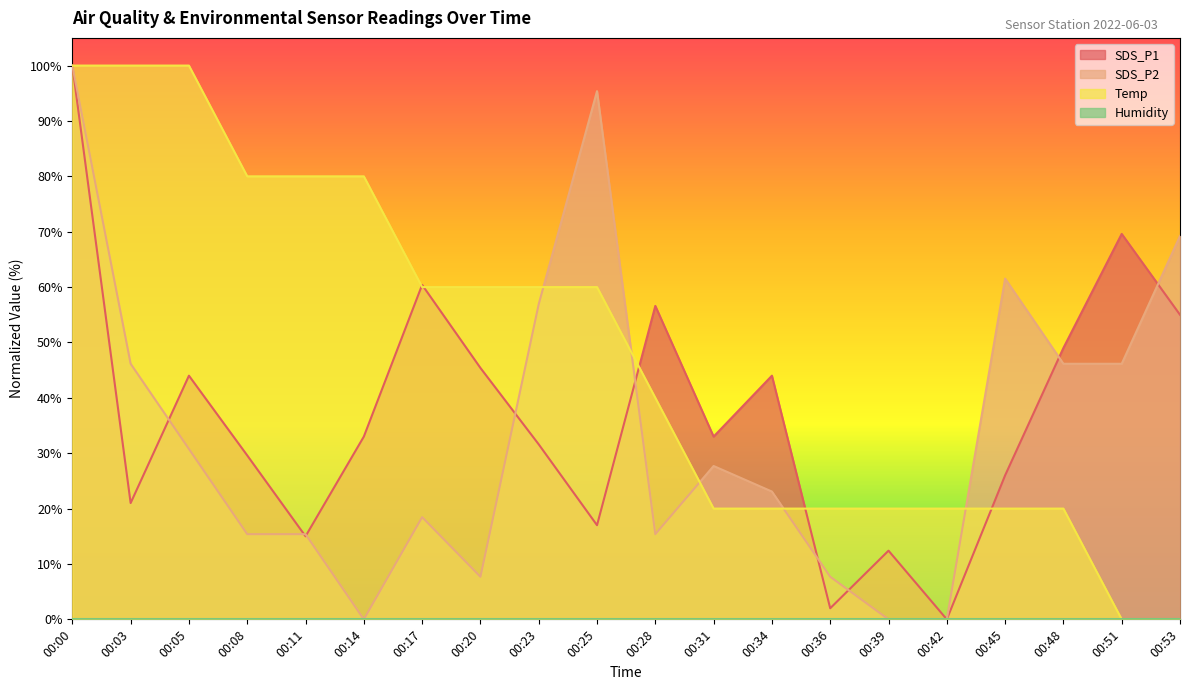

Does the chart have visible grid lines?

No